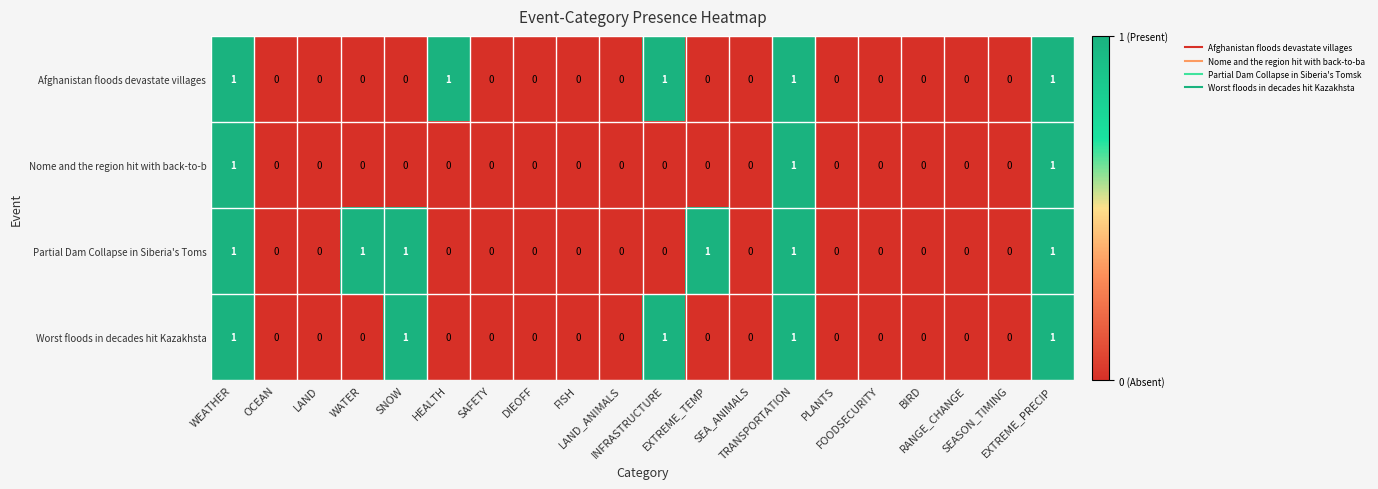

How many Partial Dam Collapse in Siberia's Toms values are between 0 and 1?

20